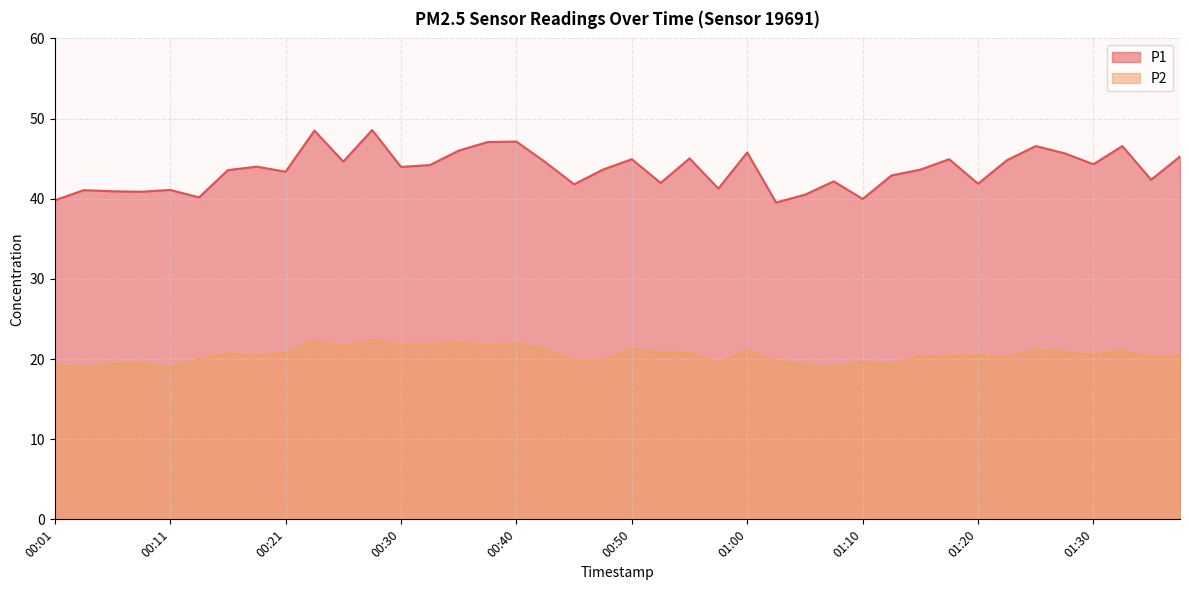

Which series changed the most between 00:03 and 00:45?

P2